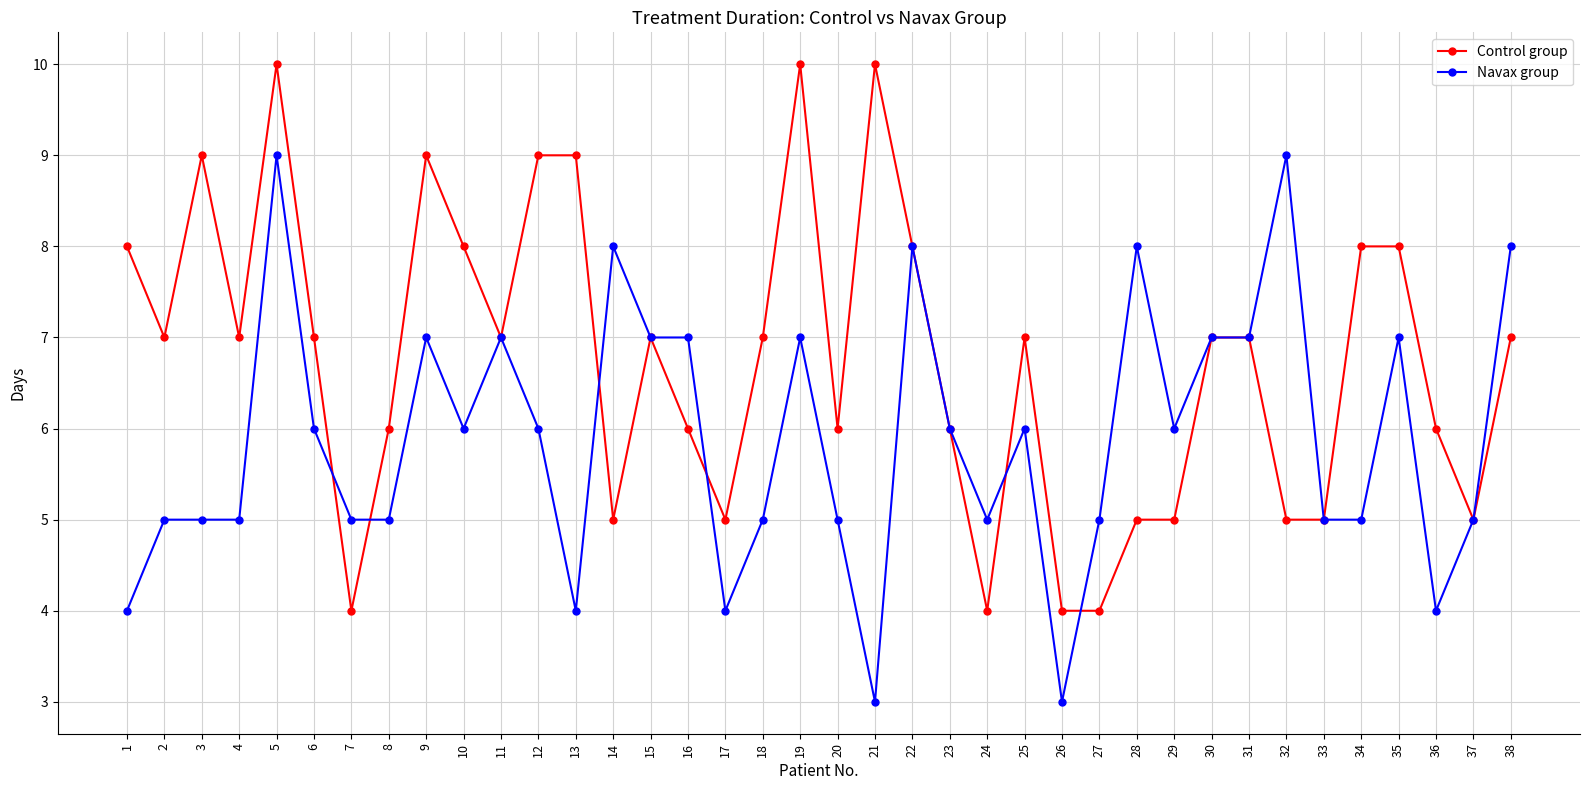

Reading right to left, what are all the values shown in this chart?

Control group: 38=7	37=5	36=6	35=8	34=8	33=5	32=5	31=7	30=7	29=5	28=5	27=4	26=4	25=7	24=4	23=6	22=8	21=10	20=6	19=10	18=7	17=5	16=6	15=7	14=5	13=9	12=9	11=7	10=8	9=9	8=6	7=4	6=7	5=10	4=7	3=9	2=7	1=8
Navax group: 38=8	37=5	36=4	35=7	34=5	33=5	32=9	31=7	30=7	29=6	28=8	27=5	26=3	25=6	24=5	23=6	22=8	21=3	20=5	19=7	18=5	17=4	16=7	15=7	14=8	13=4	12=6	11=7	10=6	9=7	8=5	7=5	6=6	5=9	4=5	3=5	2=5	1=4